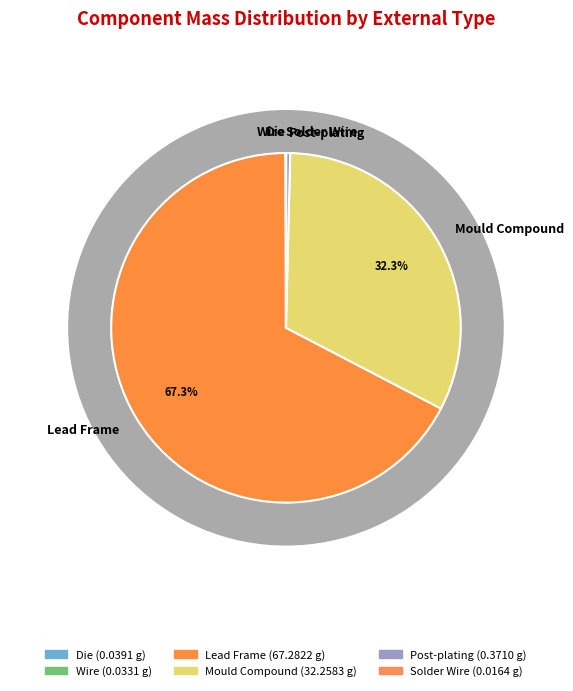

To the nearest percent, what is the combined percentage of Mould Compound and Wire?

32%